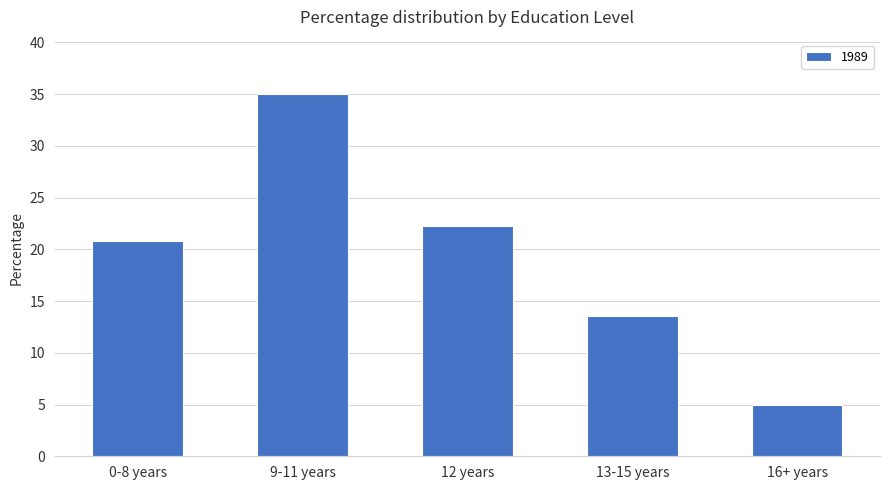

List the labels in order of value, smallest first.

16+ years, 13-15 years, 0-8 years, 12 years, 9-11 years